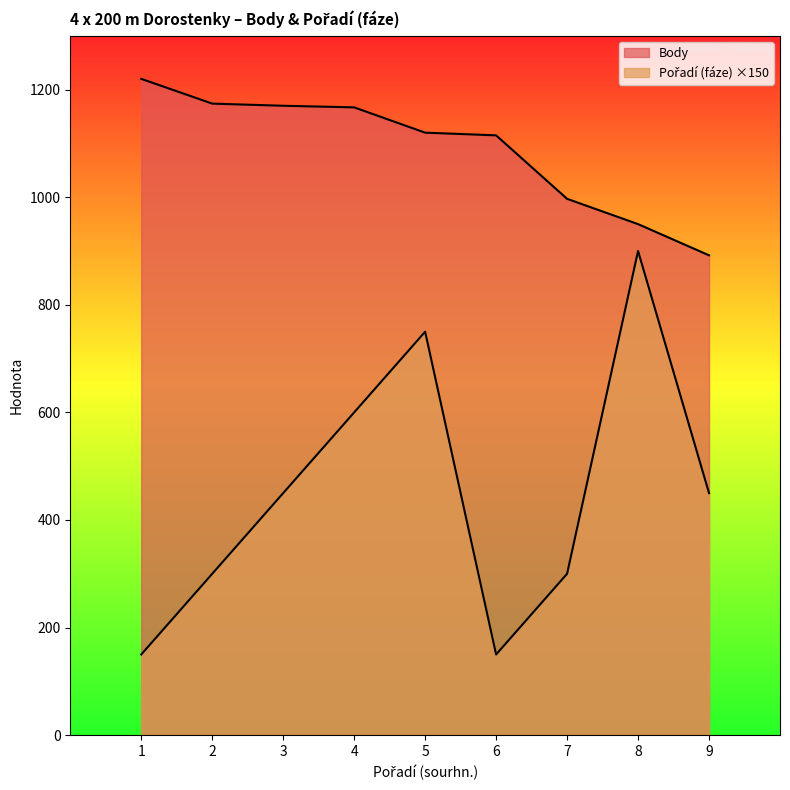

What are all the series names shown in the legend?

Body, Pořadí (fáze)